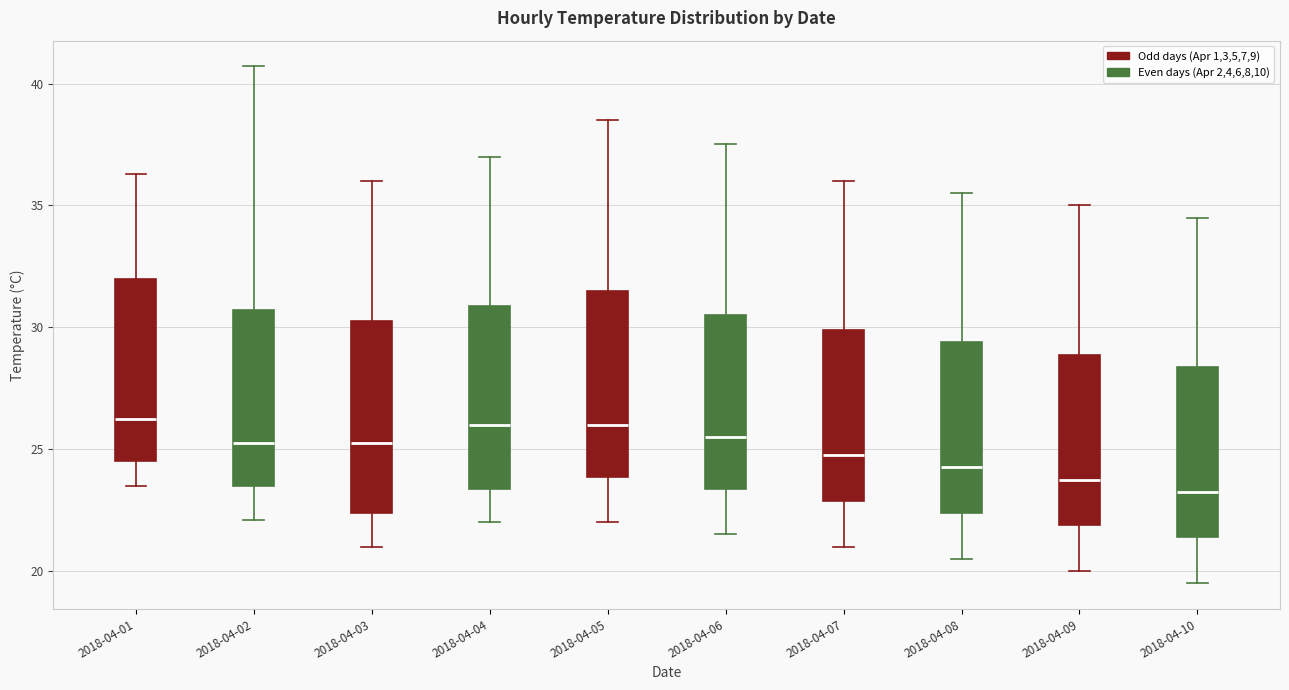

Reading left to right, transcribe this box plot: for each box, give where its median line is, the range the box spans, and where its two whiskers end, as read against the y-axis. The values are not printed on the chart, so give them approximately, as read against the axis.

2018-04-01: median 26.5, box 24.5 to 32.0, whiskers 23.5 to 36.5
2018-04-02: median 25.5, box 23.5 to 30.5, whiskers 22.0 to 40.5
2018-04-03: median 25.5, box 22.5 to 30.5, whiskers 21.0 to 36.0
2018-04-04: median 26.0, box 23.5 to 31.0, whiskers 22.0 to 37.0
2018-04-05: median 26.0, box 24.0 to 31.5, whiskers 22.0 to 38.5
2018-04-06: median 25.5, box 23.5 to 30.5, whiskers 21.5 to 37.5
2018-04-07: median 25.0, box 23.0 to 30.0, whiskers 21.0 to 36.0
2018-04-08: median 24.5, box 22.5 to 29.5, whiskers 20.5 to 35.5
2018-04-09: median 24.0, box 22.0 to 29.0, whiskers 20.0 to 35.0
2018-04-10: median 23.5, box 21.5 to 28.5, whiskers 19.5 to 34.5